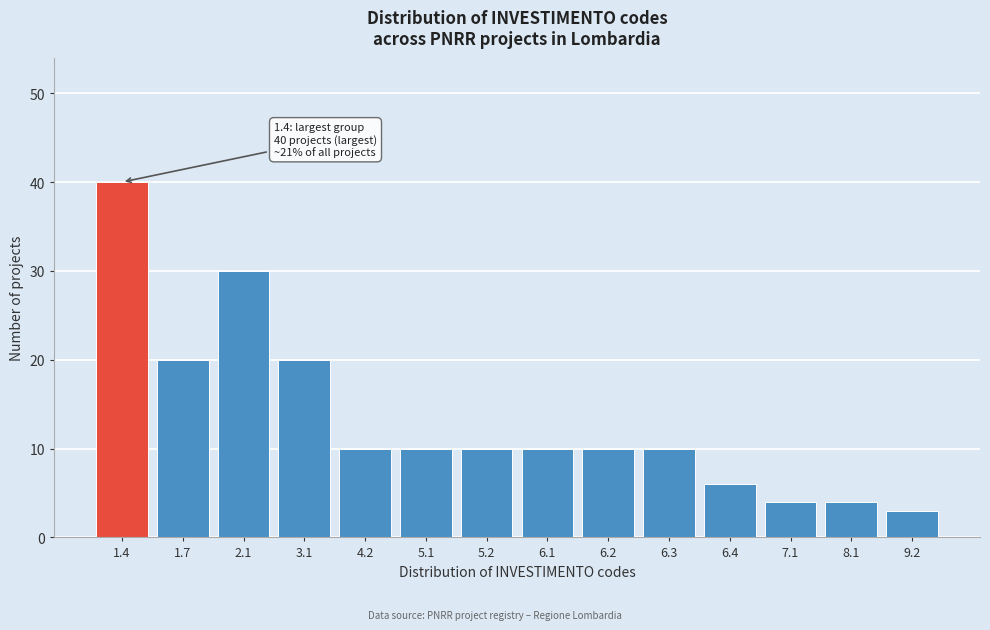

Reading left to right, extract all data points from this chart.

40	20	30	20	10	10	10	10	10	10	6	4	4	3